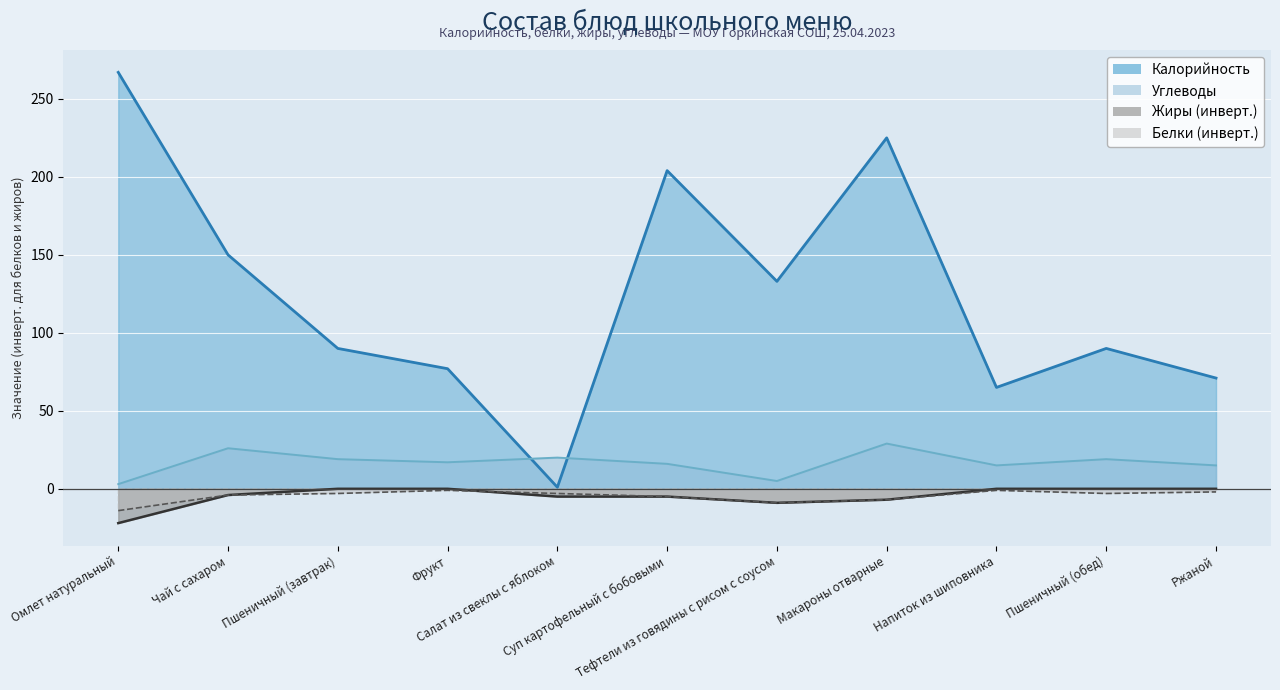

What is the value of the Калорийность point at the 6th from the left?

204